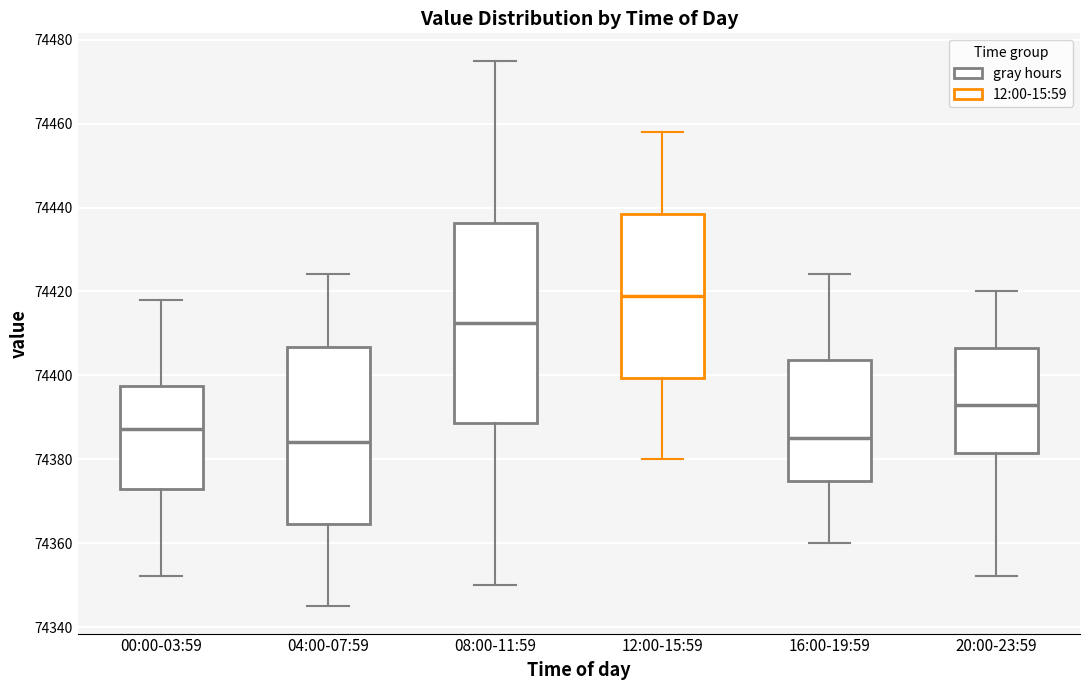

Reading left to right, transcribe this box plot: for each box, give where its median line is, the range the box spans, and where its two whiskers end, as read against the y-axis. The values are not printed on the chart, so give them approximately, as read against the axis.

00:00-03:59: median 74388, box 74372 to 74398, whiskers 74352 to 74418
04:00-07:59: median 74384, box 74364 to 74406, whiskers 74346 to 74424
08:00-11:59: median 74412, box 74388 to 74436, whiskers 74350 to 74476
12:00-15:59: median 74420, box 74400 to 74438, whiskers 74380 to 74458
16:00-19:59: median 74386, box 74374 to 74404, whiskers 74360 to 74424
20:00-23:59: median 74394, box 74382 to 74406, whiskers 74352 to 74420